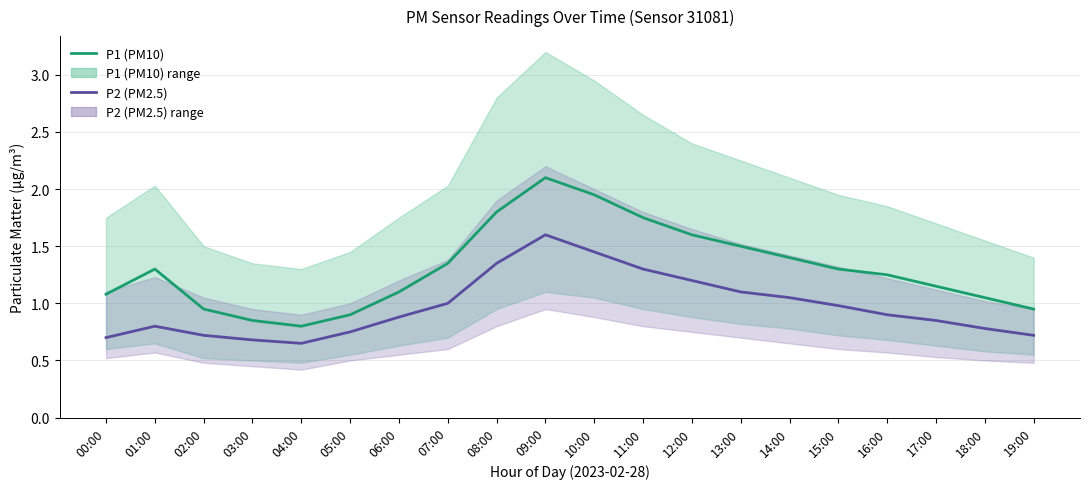

Reading left to right, transcribe all the data shown in this chart.

P1 (PM10): 1.1	1.3	0.9	0.8	0.8	0.9	1.1	1.4	1.8	2.1	1.9	1.8	1.6	1.5	1.4	1.3	1.2	1.1	1.1	0.9
P2 (PM2.5): 0.7	0.8	0.7	0.7	0.7	0.8	0.9	1.0	1.4	1.6	1.4	1.3	1.2	1.1	1.1	1.0	0.9	0.8	0.8	0.7